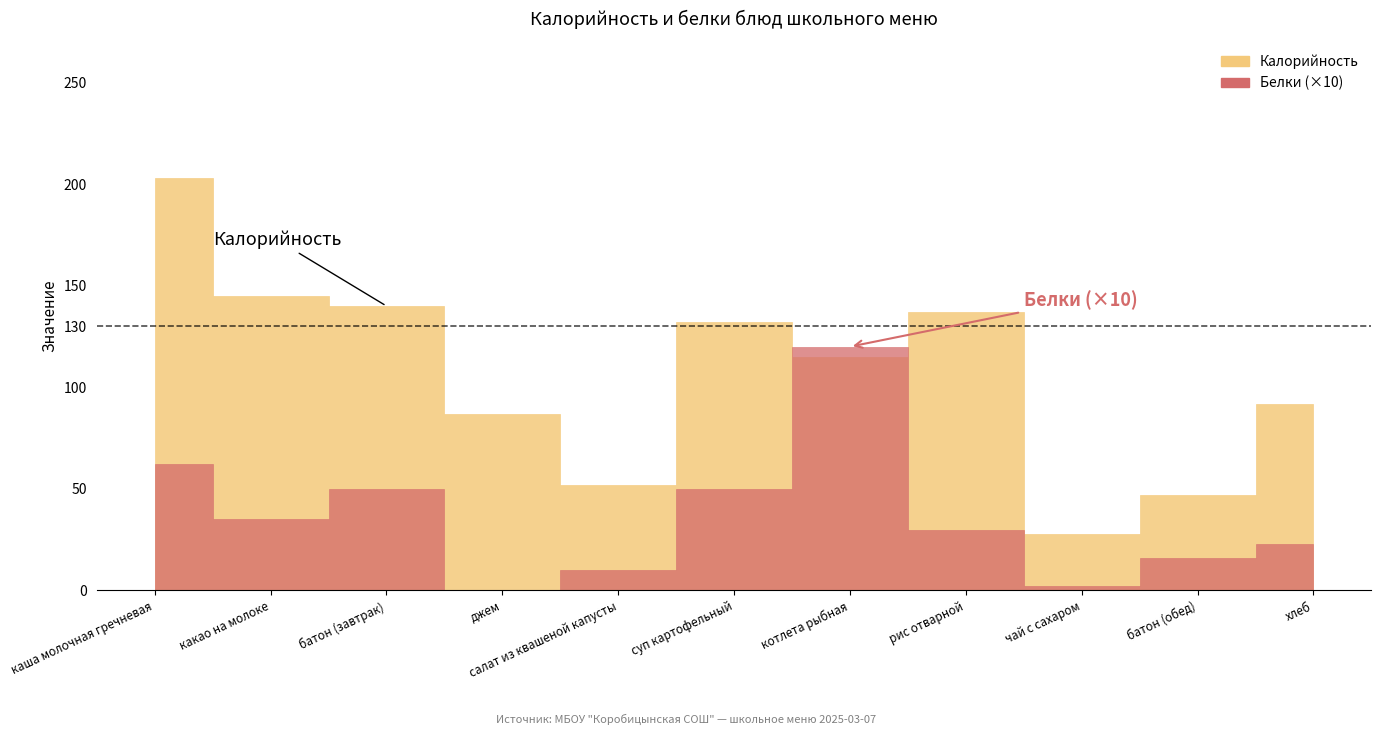

At which category does Белки reach its first local peak?

батон (завтрак)